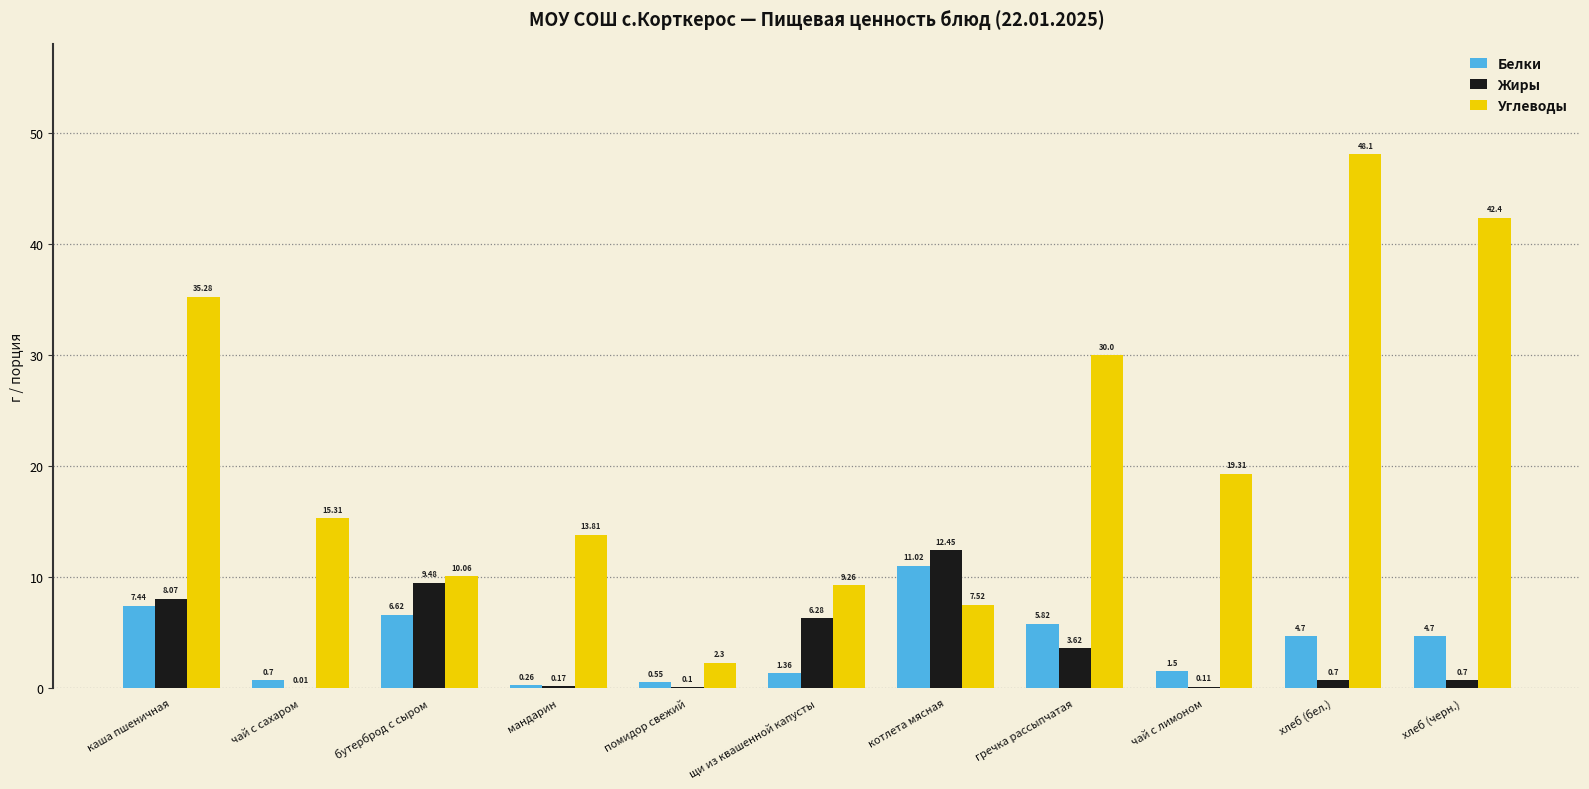

Which series has the widest spread of values?

Углеводы